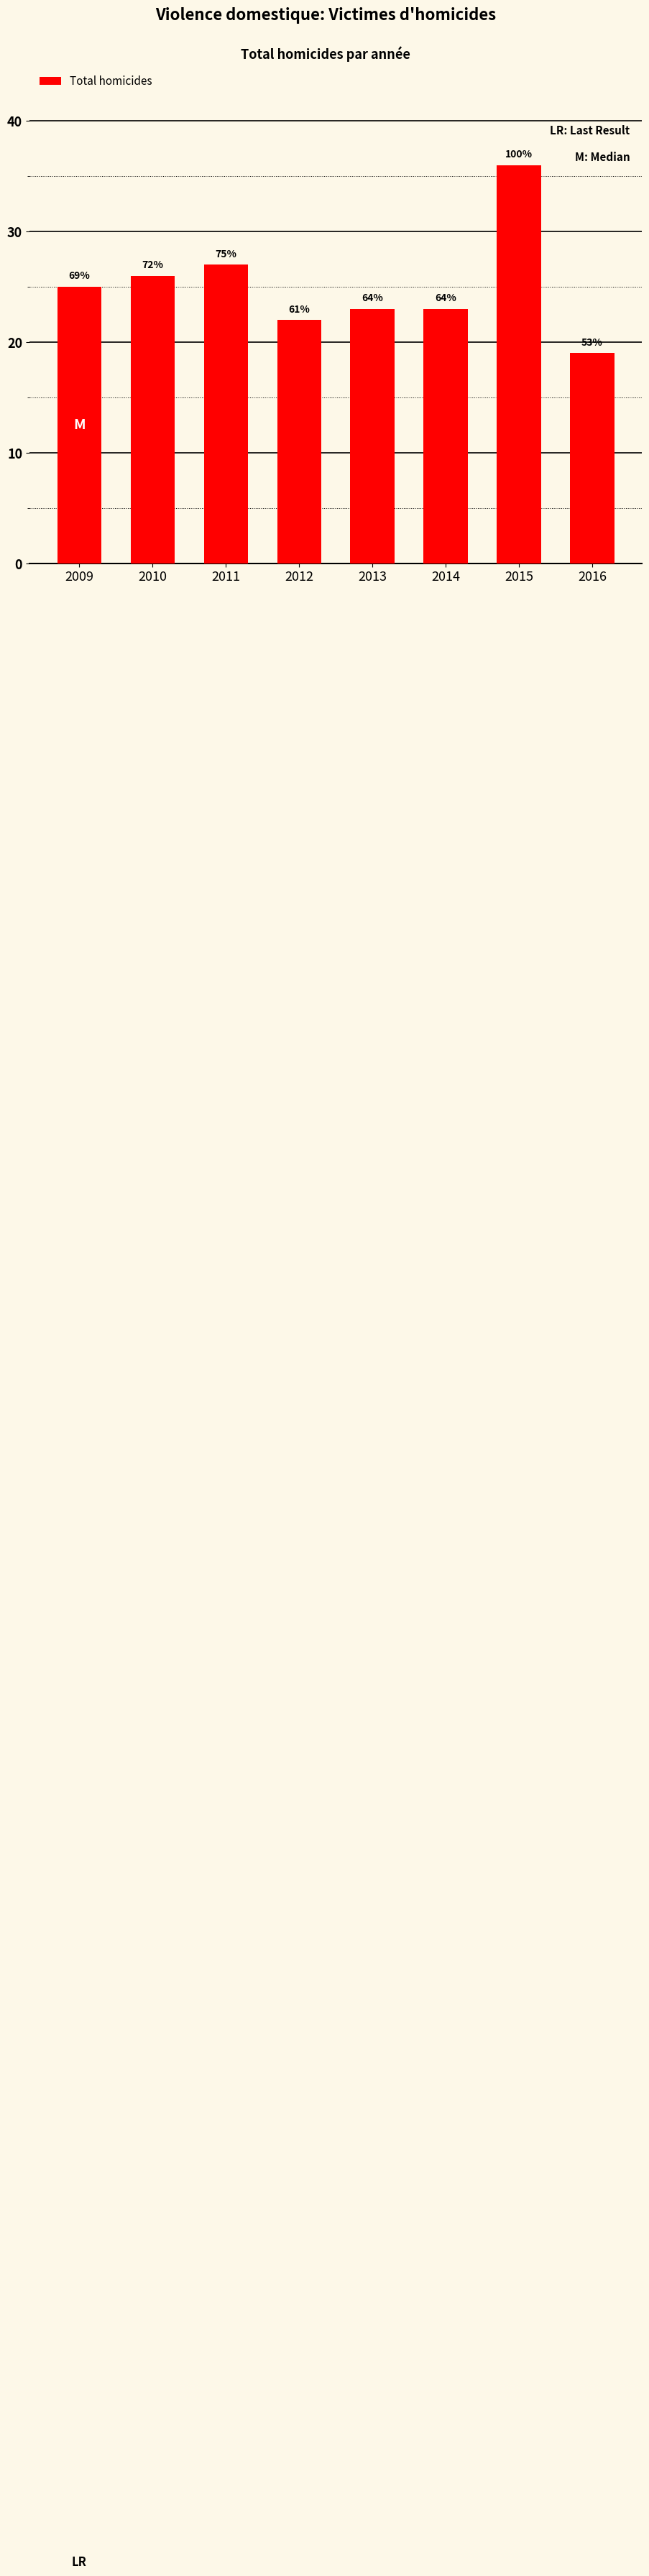

Does the chart contain any negative values?

No